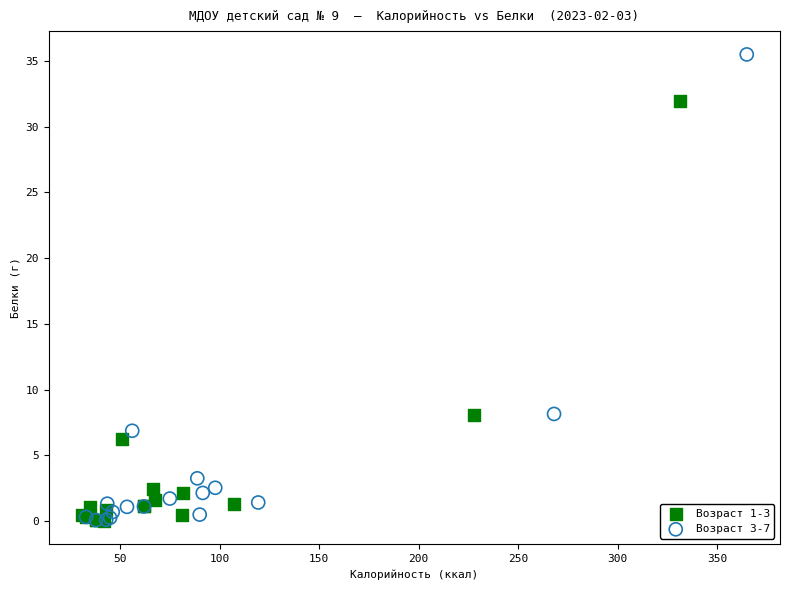

Which series contains the highest Y value?

Возраст 3-7